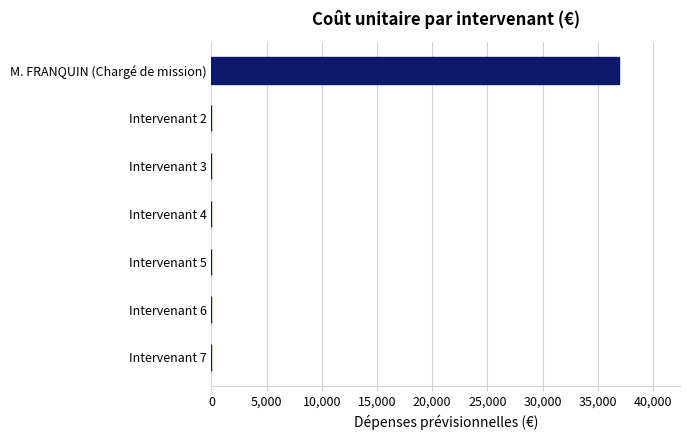

The value at Intervenant 5 is 13174. True or false?

False